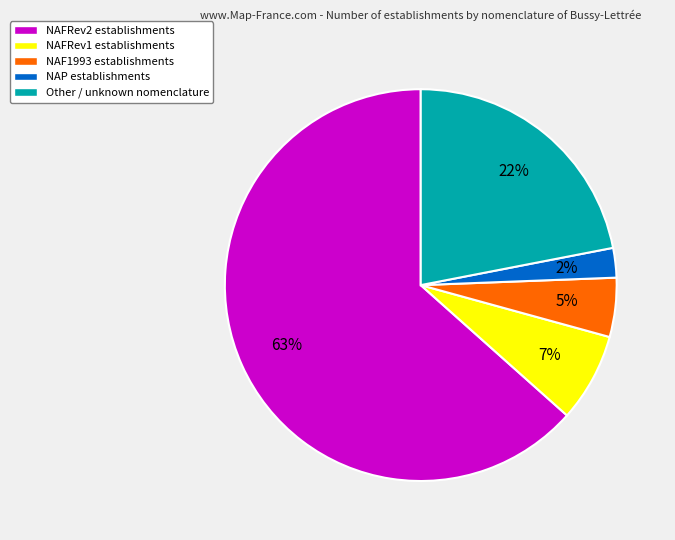

What is the largest slice in the pie chart?

NAFRev2